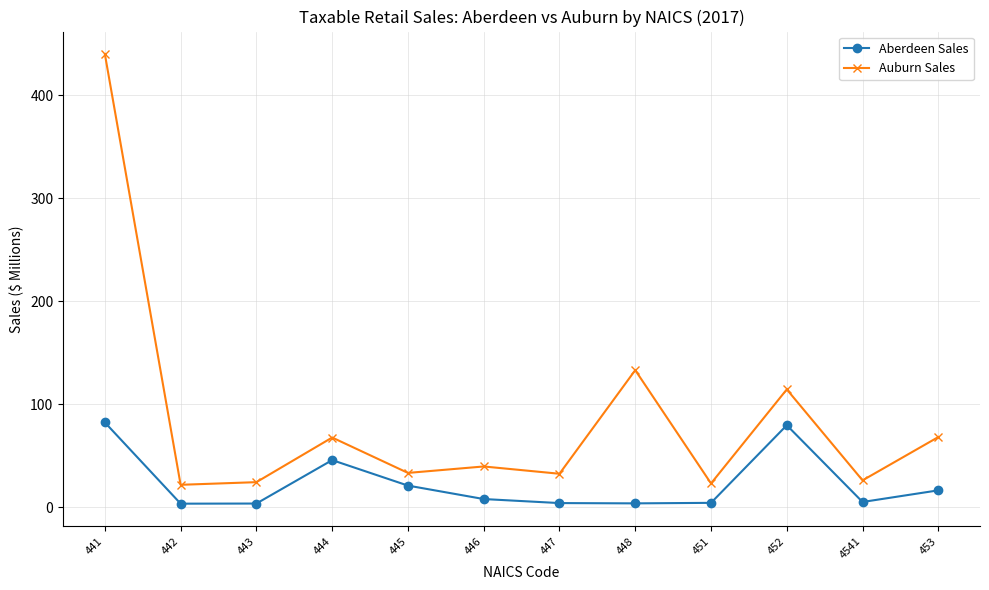

At which category is the sum across all series the highest?

441